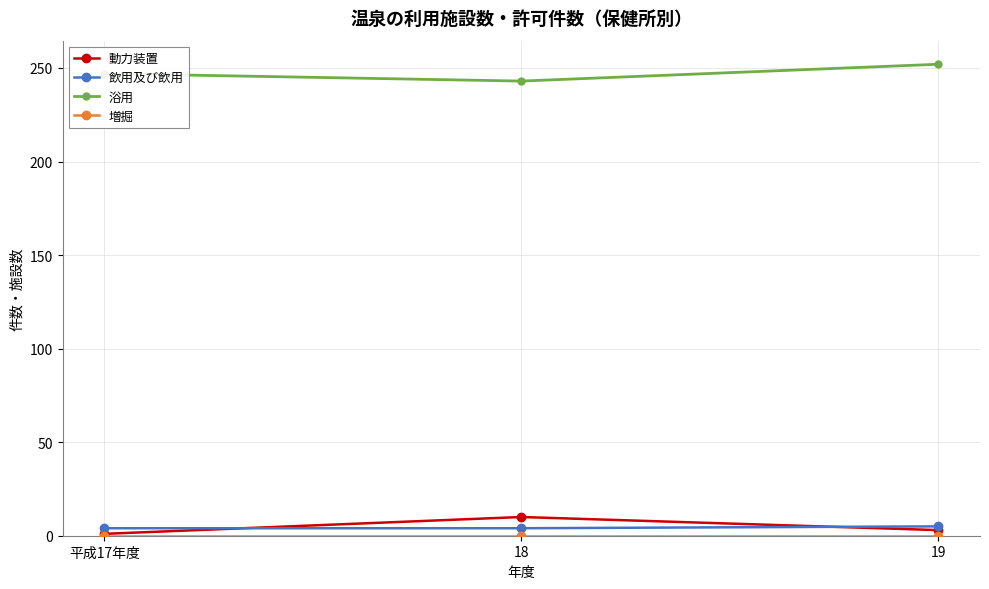

True or false: 浴用 has a value of 247 at 平成17年度.

True